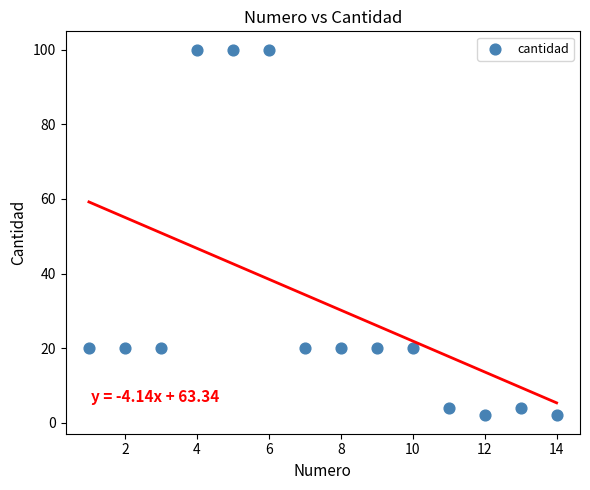

What is the range of Y values (max minus min)?

98